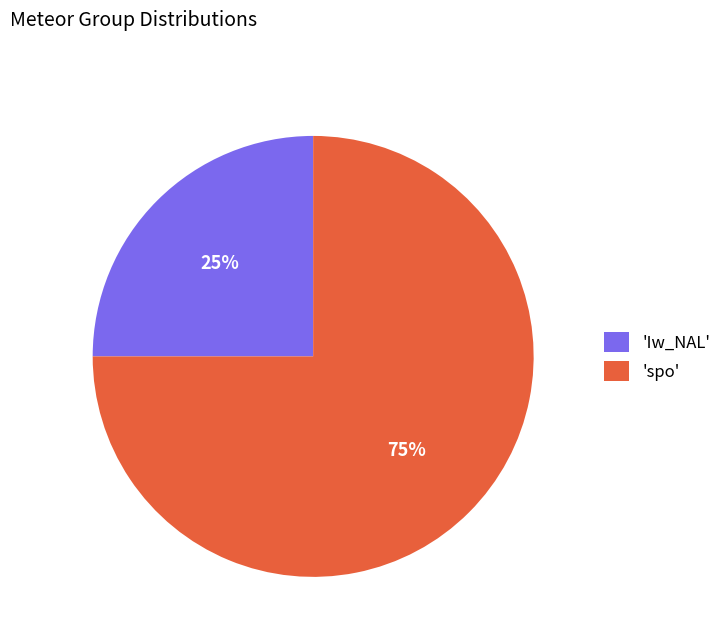

The 'Iw_NAL' slice represents 25% of the pie. True or false?

True